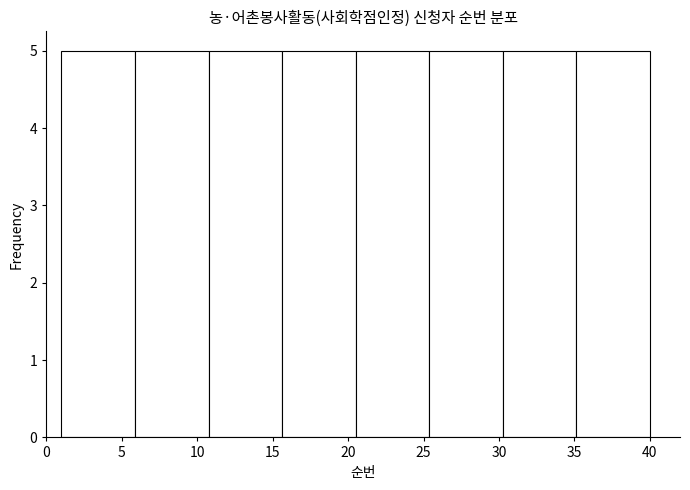

Reading left to right, transcribe this chart: for each bar, give the range it covers on the x-axis and its height. Neither the bar edges nor the heights are printed on the chart, so give them approximately, as read against the axes.

1.0 to 6.0: 5
6.0 to 11.0: 5
11.0 to 15.5: 5
15.5 to 20.5: 5
20.5 to 25.5: 5
25.5 to 30.5: 5
30.5 to 35.0: 5
35.0 to 40.0: 5